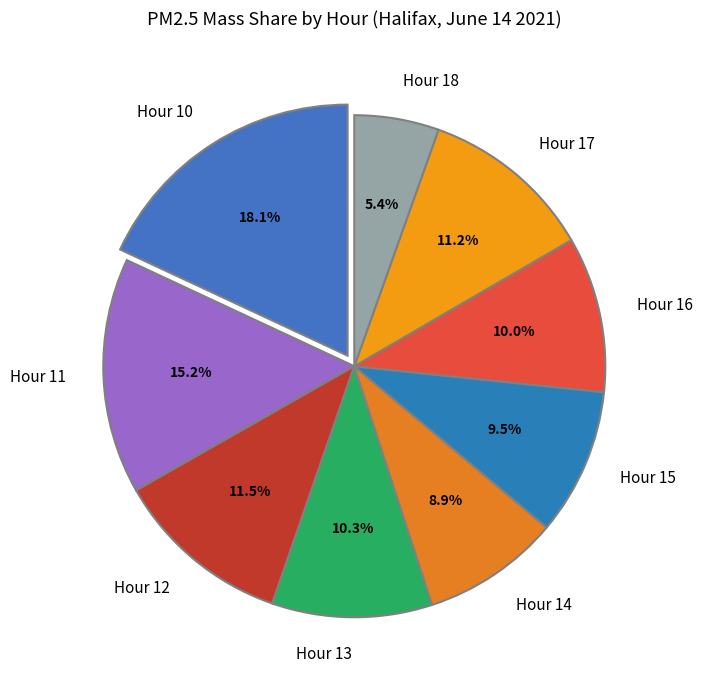

Do Hour 17 and Hour 18 together represent more than half of the pie?

No